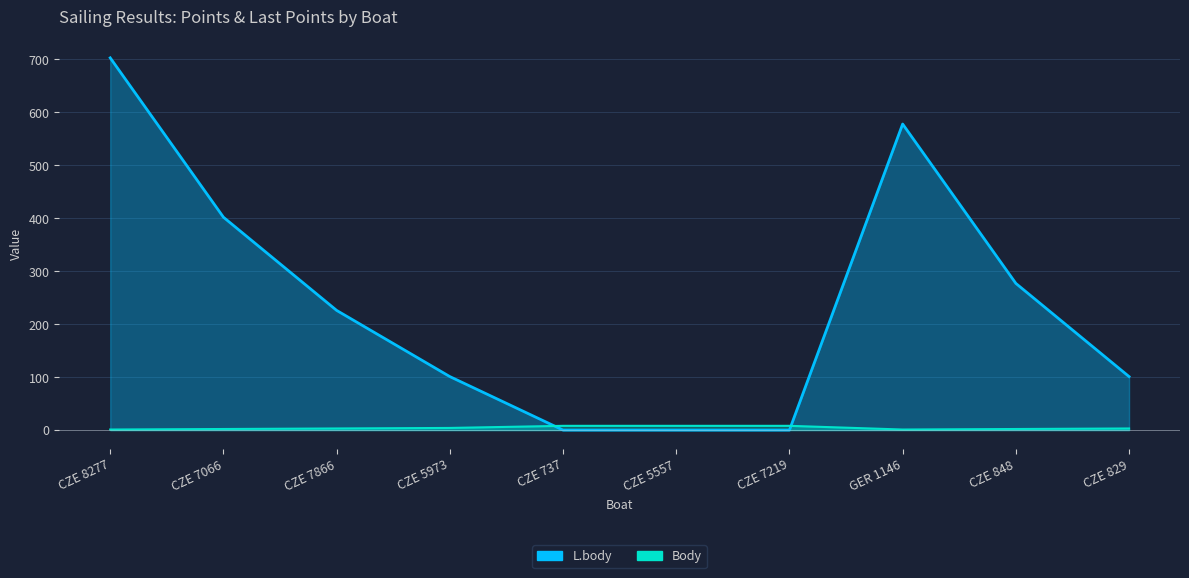

How many interior local valleys does the Body series have?

1